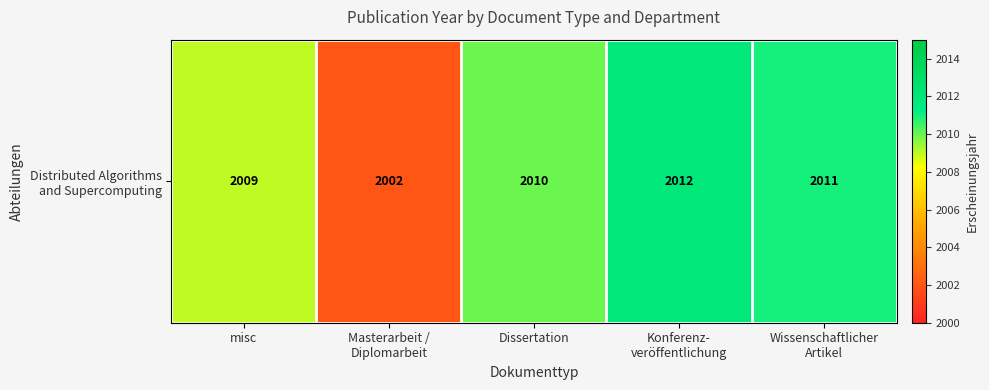

The chart shows a value of 1353 at Masterarbeit /
Diplomarbeit. True or false?

False